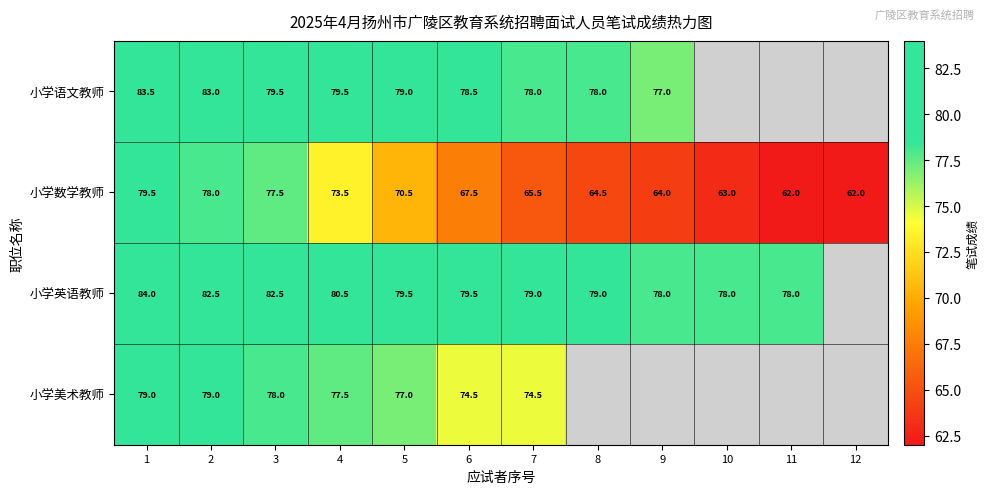

Is it true that 小学英语教师 equals 80.5 at 4?

True